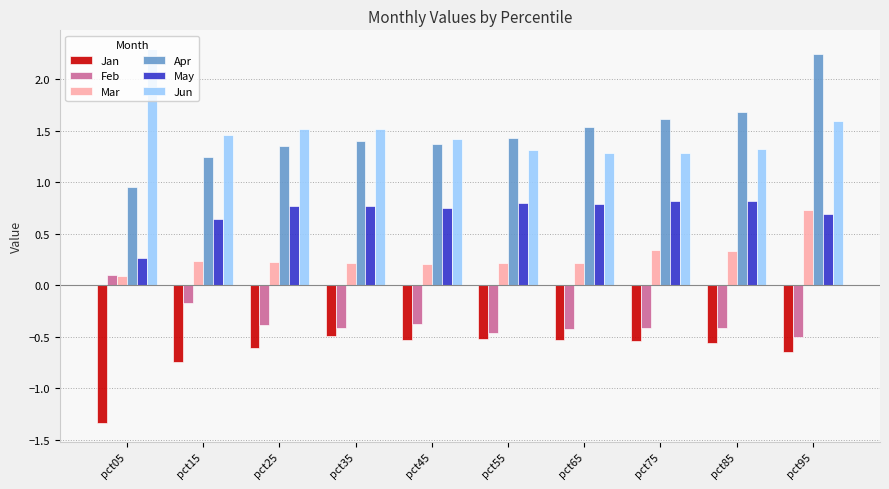

Read the Jun value at pct55.

1.3